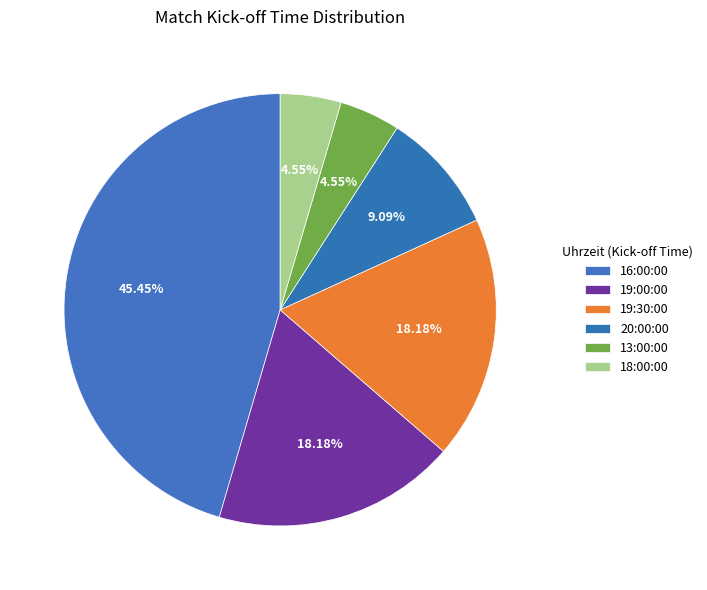

True or false: 13:00:00 accounts for 1% of the total.

False